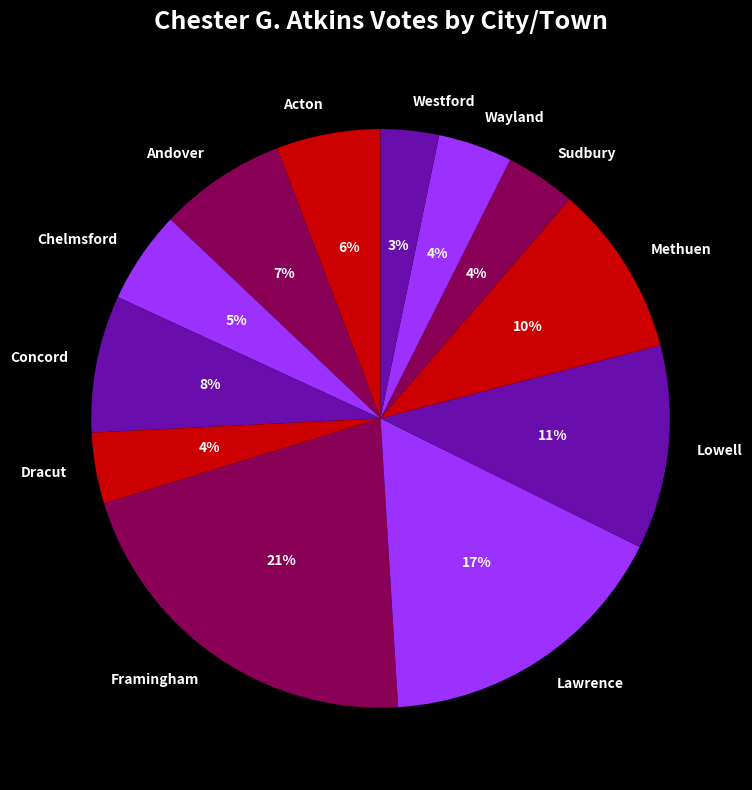

Is Acton the majority of the pie?

No